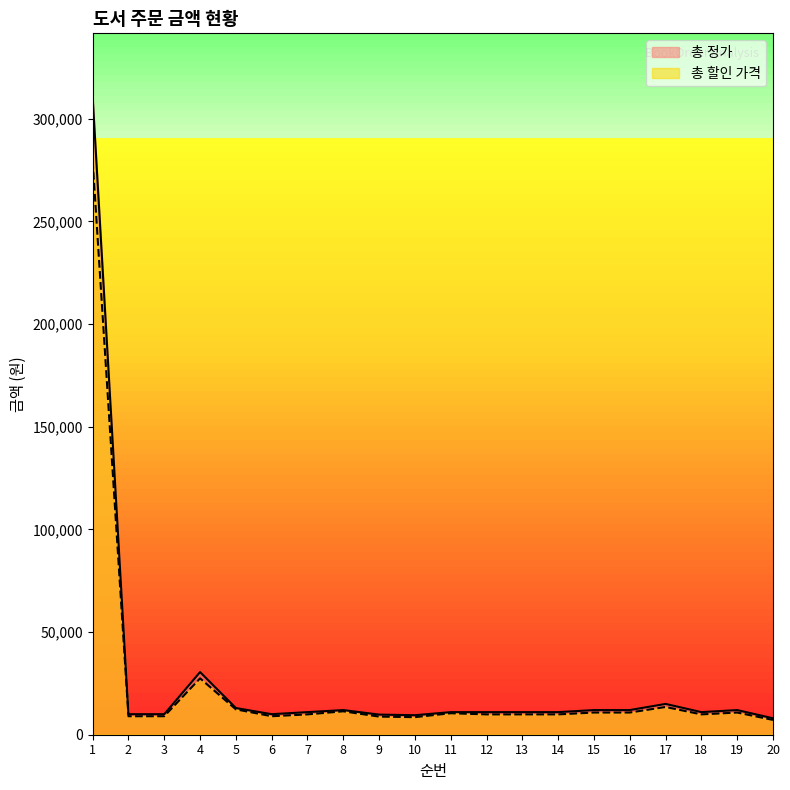

How many distinct data groups are displayed?

2